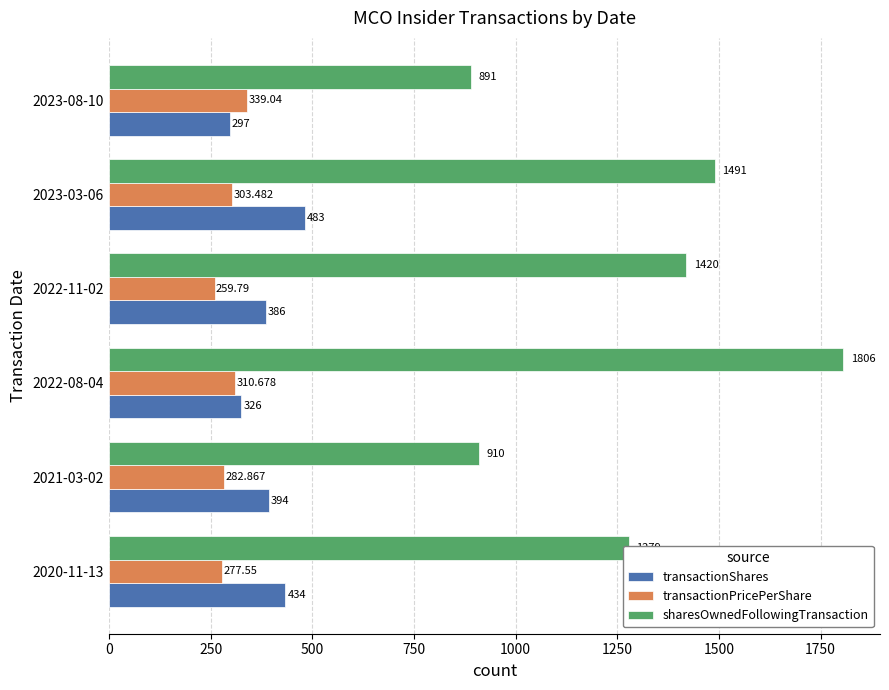

Is the value of sharesOwnedFollowingTransaction at 2022-11-02 greater than the value of transactionPricePerShare at 2023-03-06?

Yes